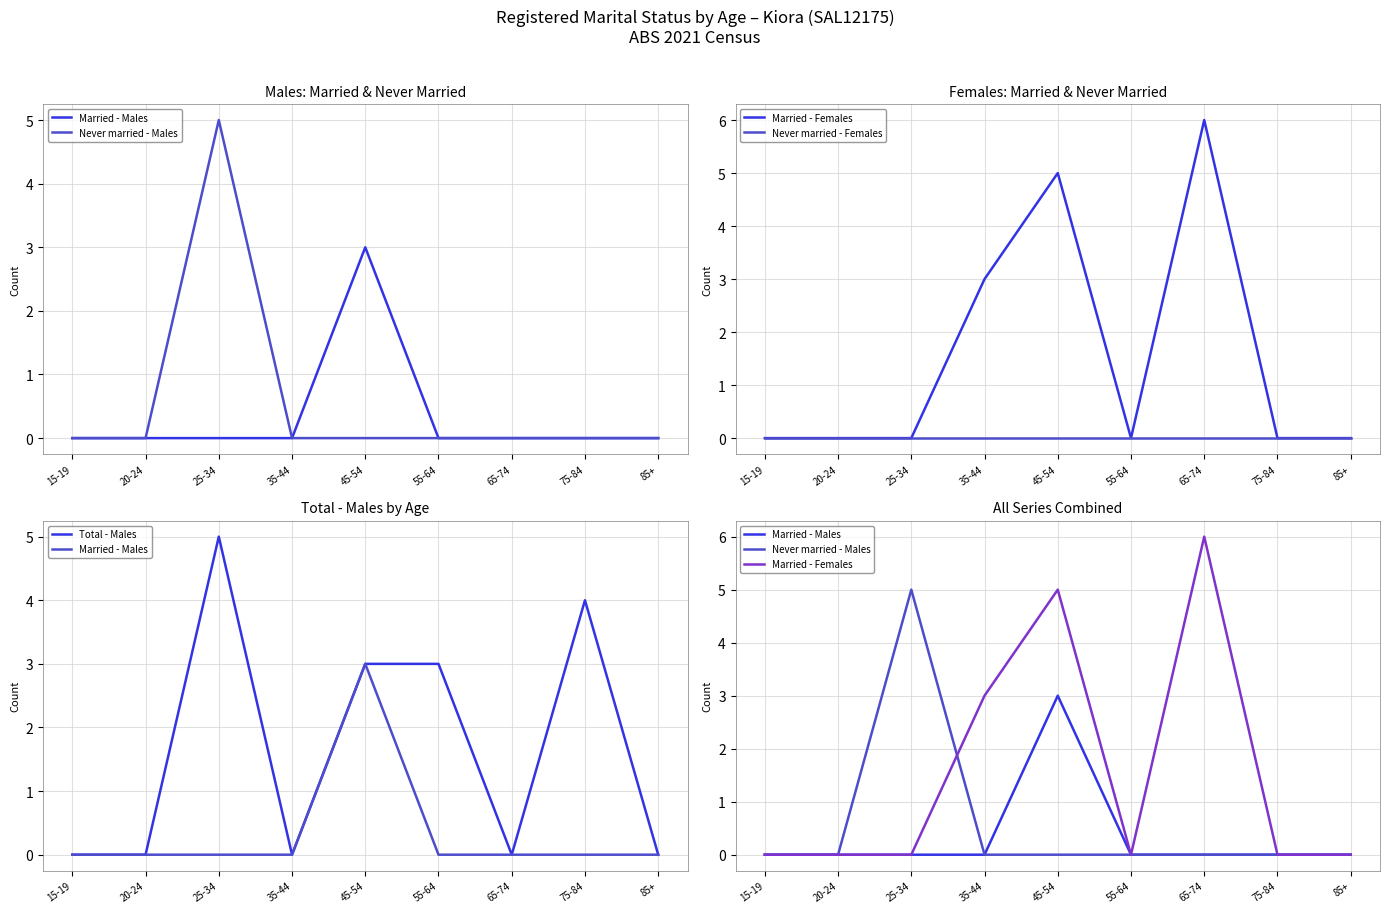

How many data points does each series have?

9